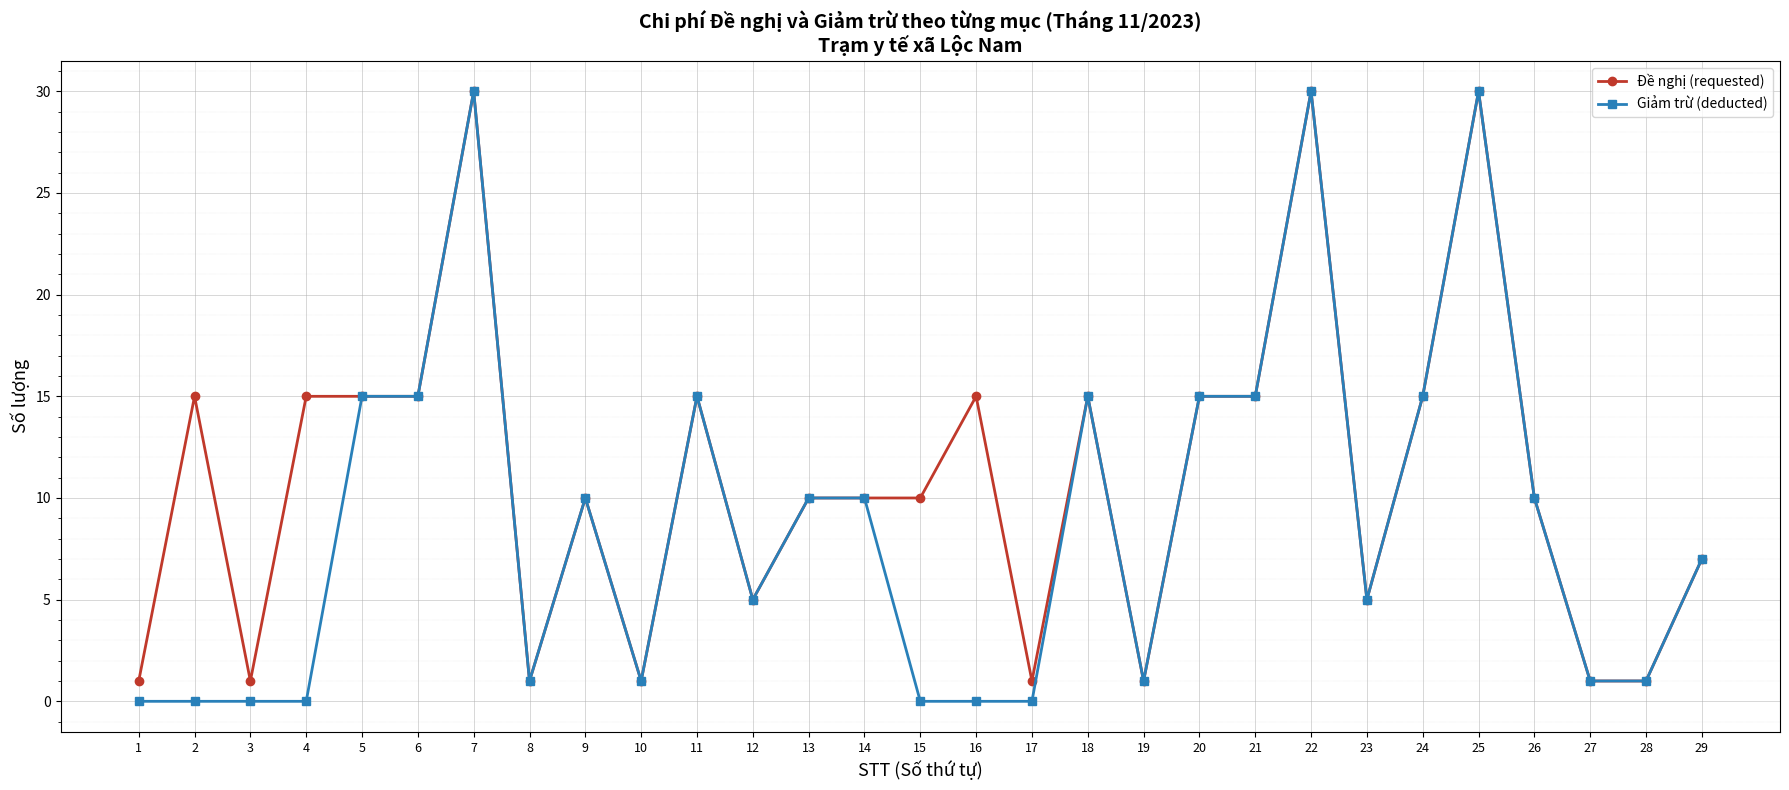

At which category does Đề nghị (requested) reach its first local valley?

3